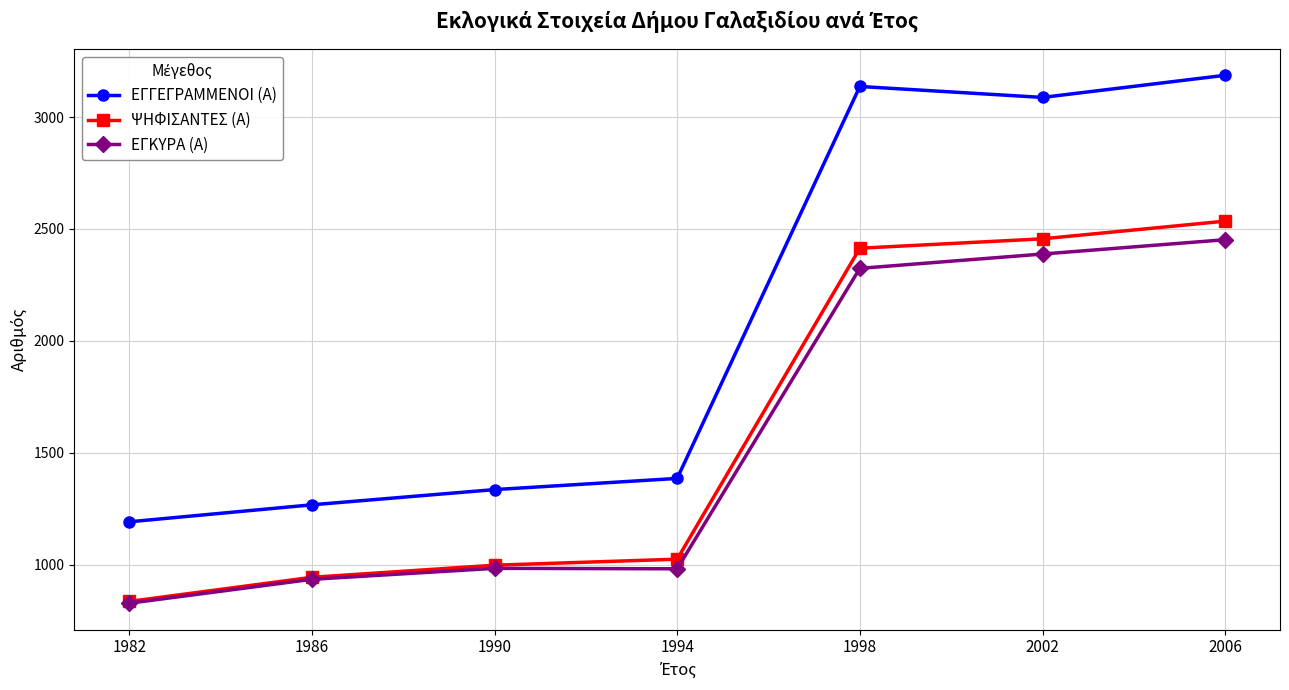

At which label does ΕΓΚΥΡΑ (Α) reach its minimum?

1982